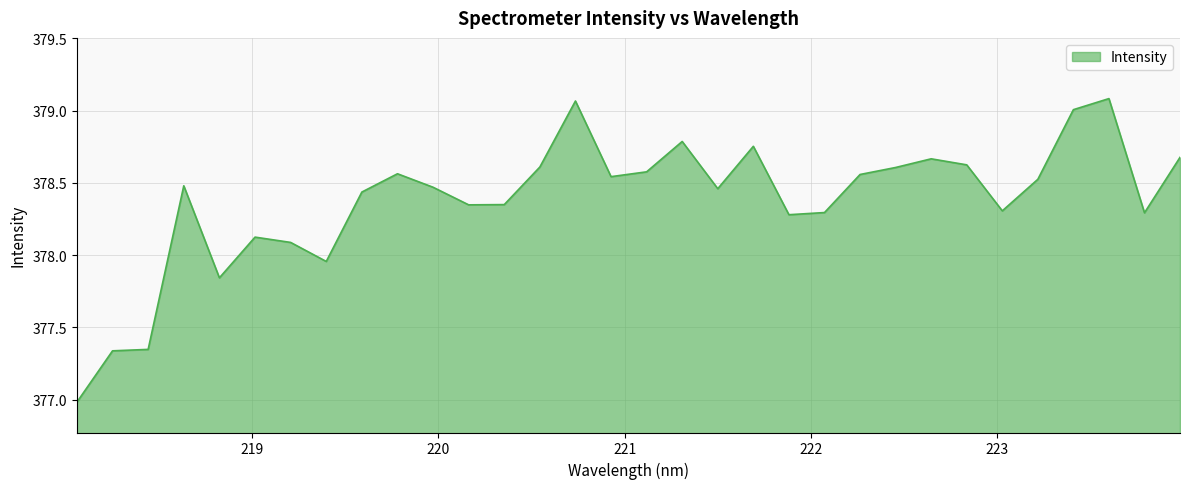

True or false: there are more than 0 points higher than both neighbors.

True